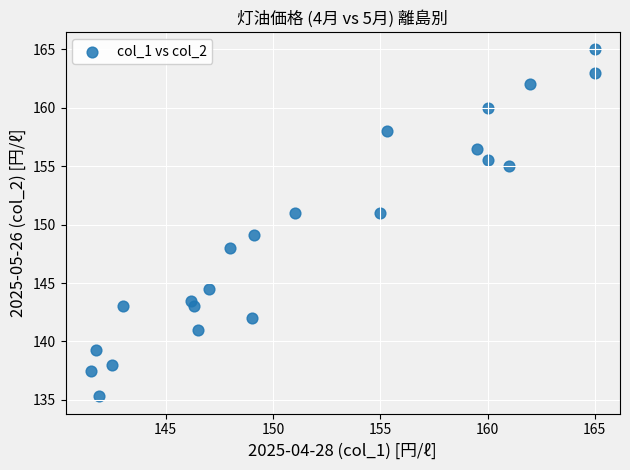

What is the range of X values (max minus min)?

23.5